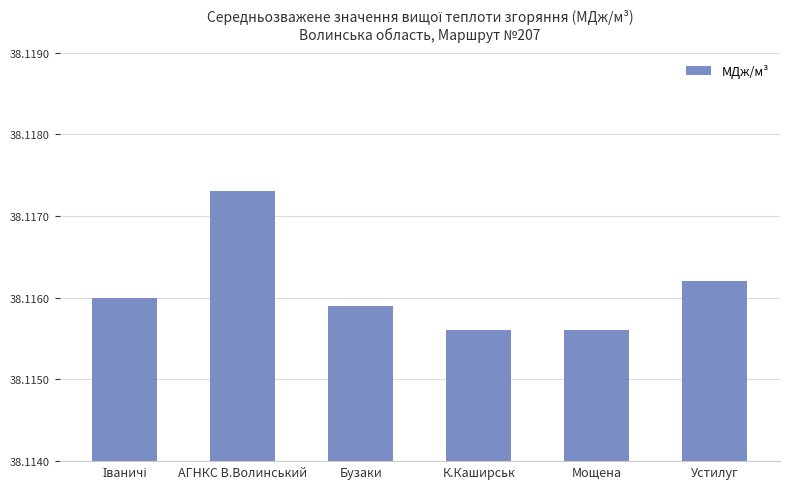

Between Устилуг and Мощена, which is larger?

Устилуг